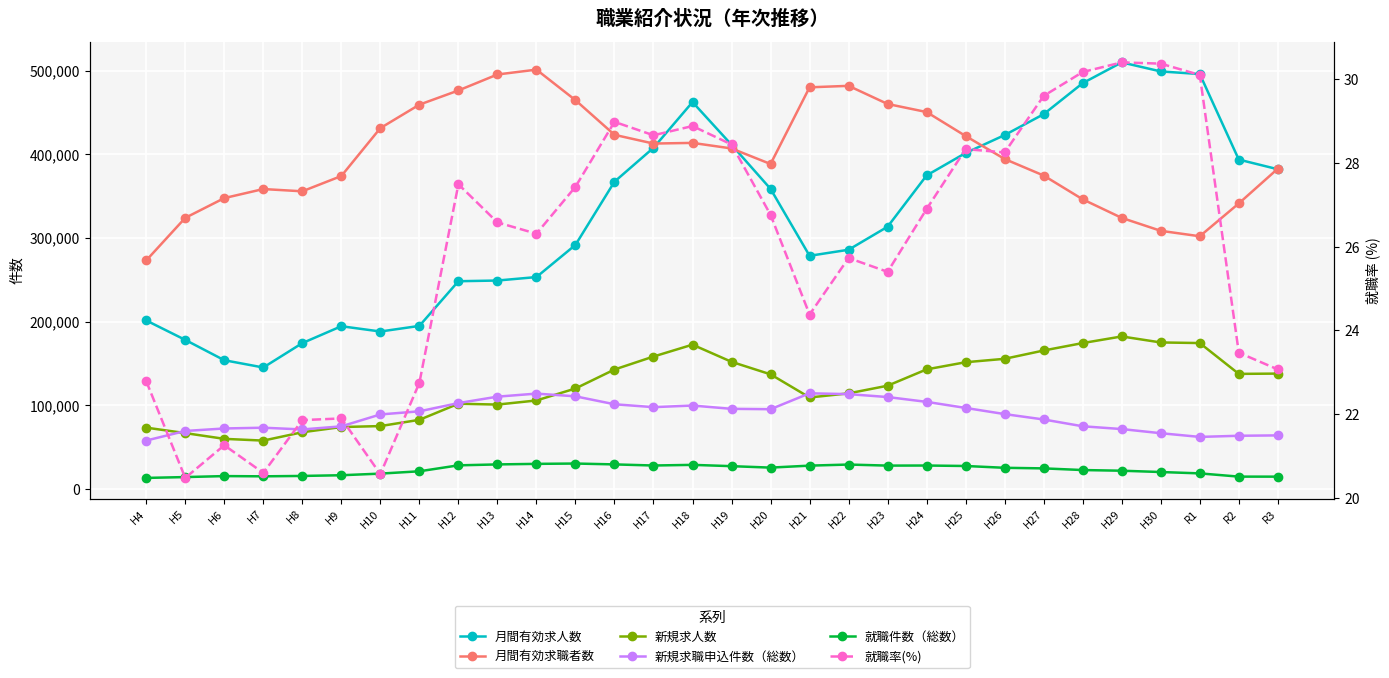

True or false: 新規求人数 and 就職件数（総数） cross at least once.

False